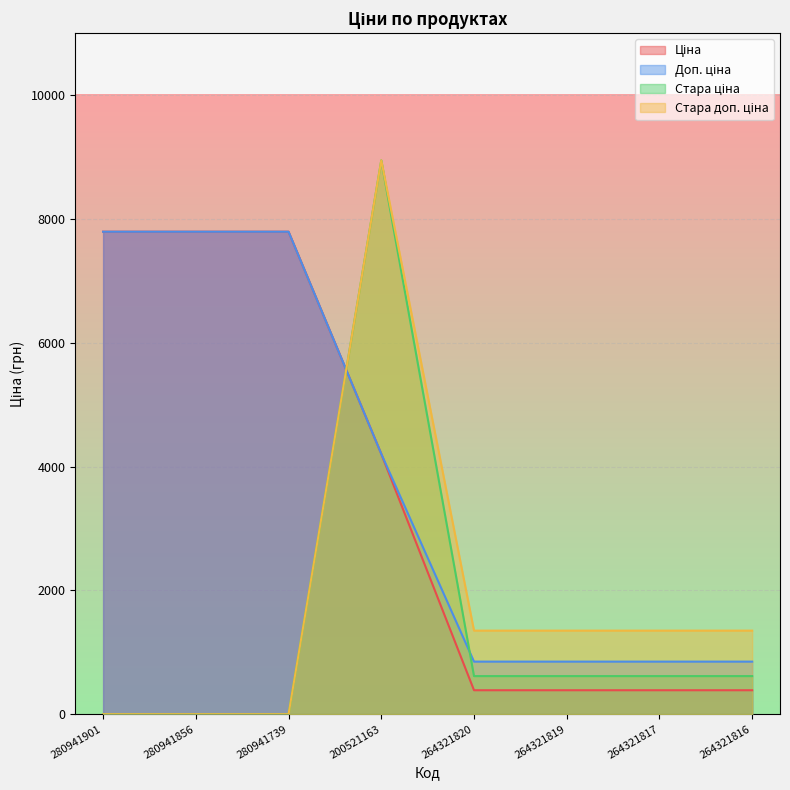

What is the label of the 6th point from the right?

280941739